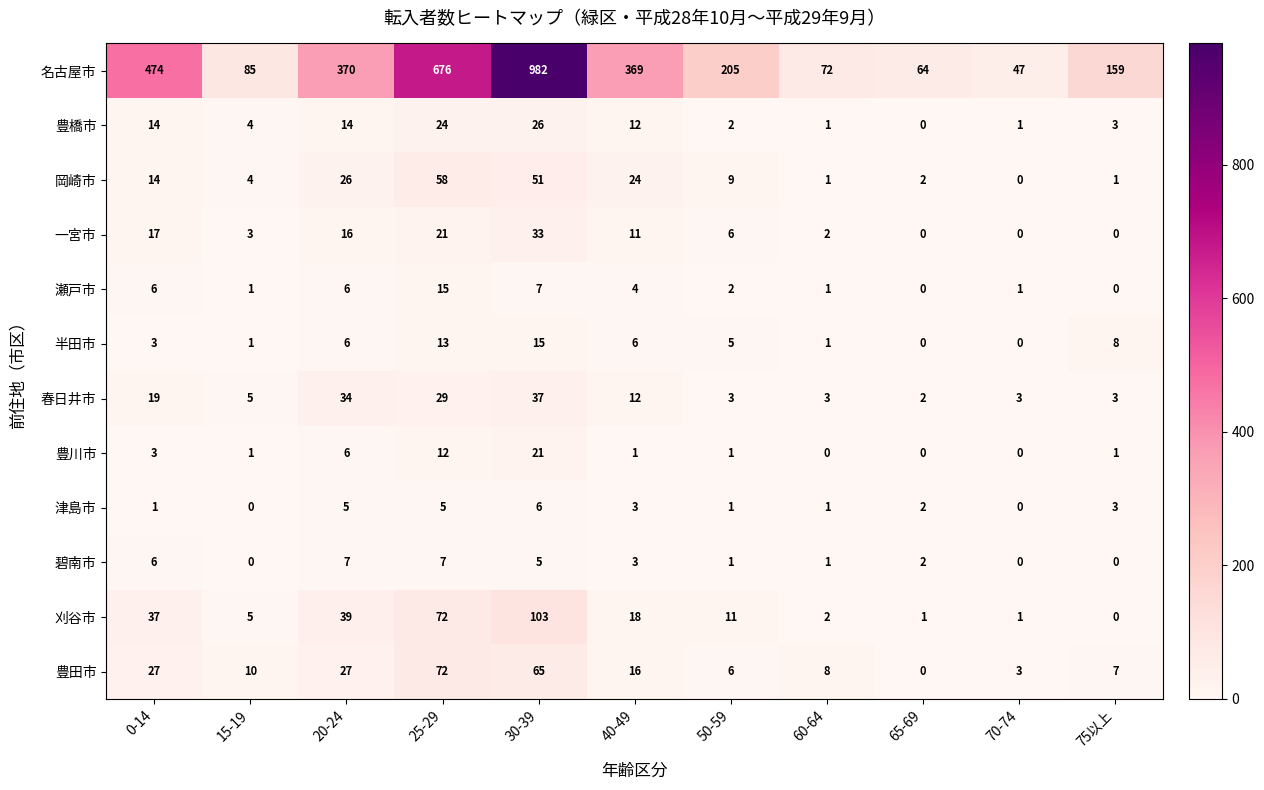

What is the difference between the maximum and minimum values in the 碧南市 series?

7